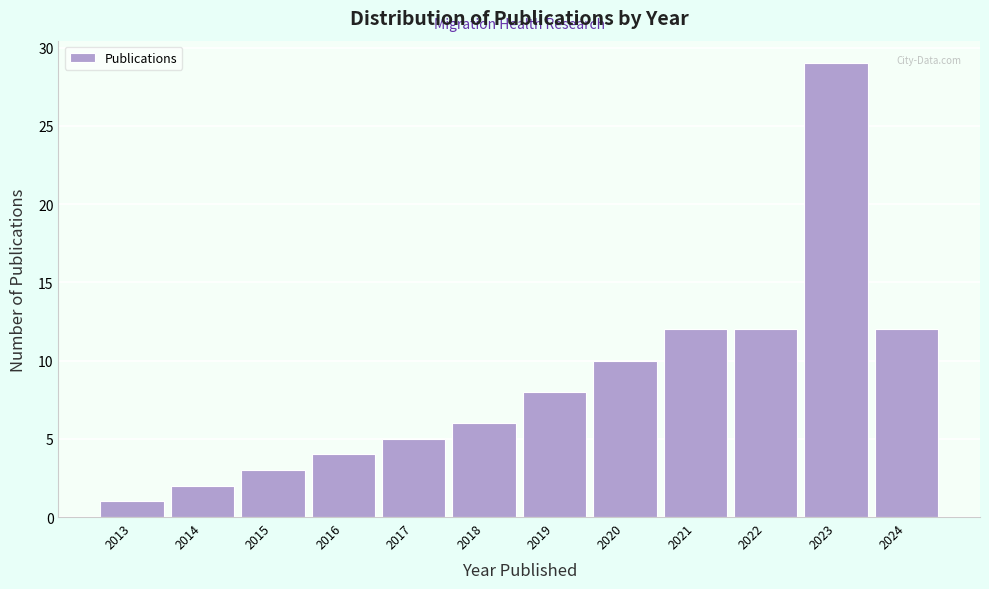

What is the height of the bar covering 2014.5 to 2015.5 on the x-axis? The values are not printed on the chart, so give them approximately, as read against the axis.

3